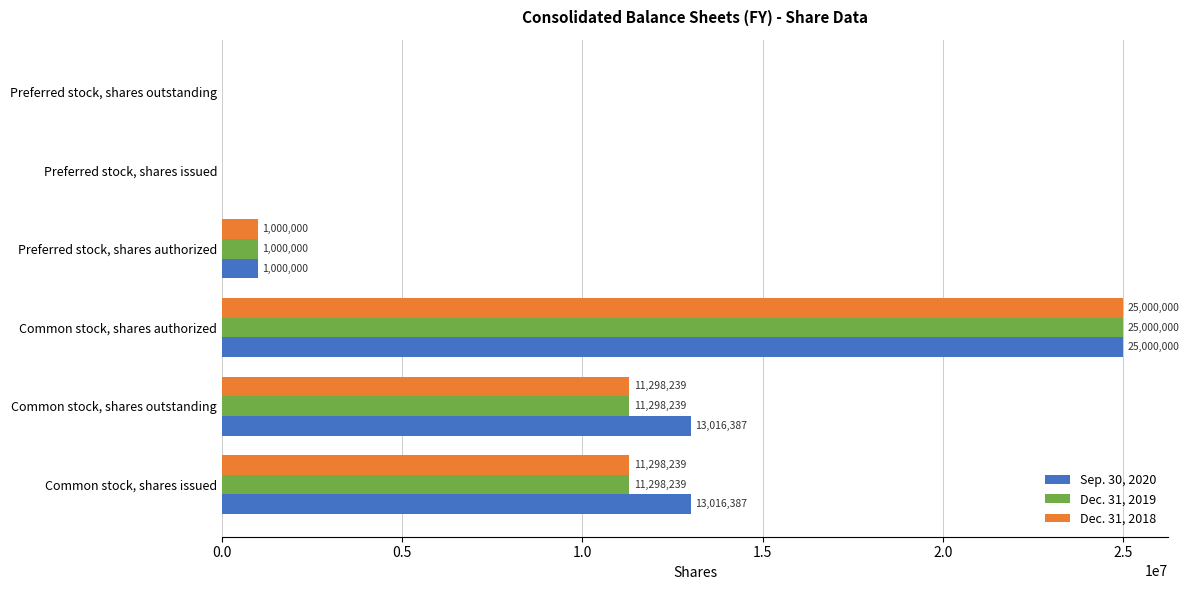

At which category is the sum across all series the highest?

Common stock, shares authorized